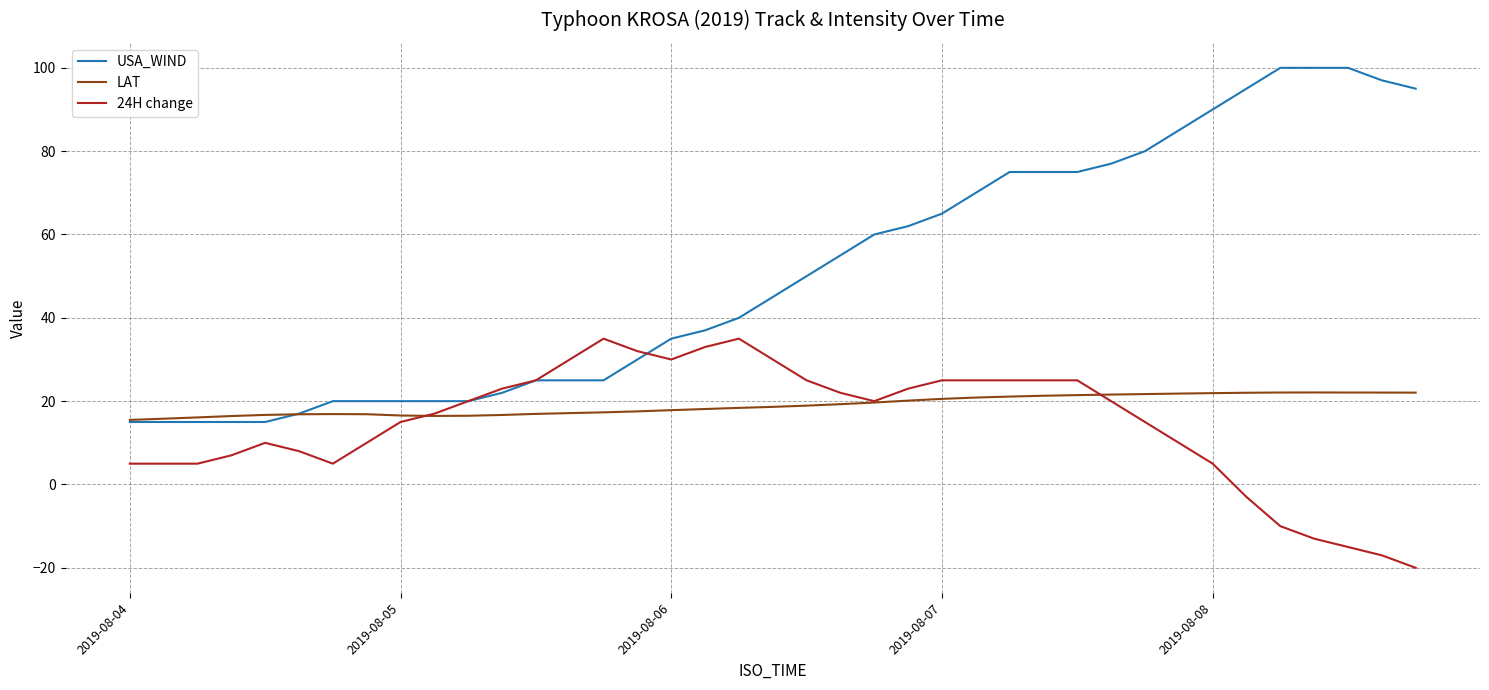

True or false: USA_WIND and 24H change cross at least once.

True